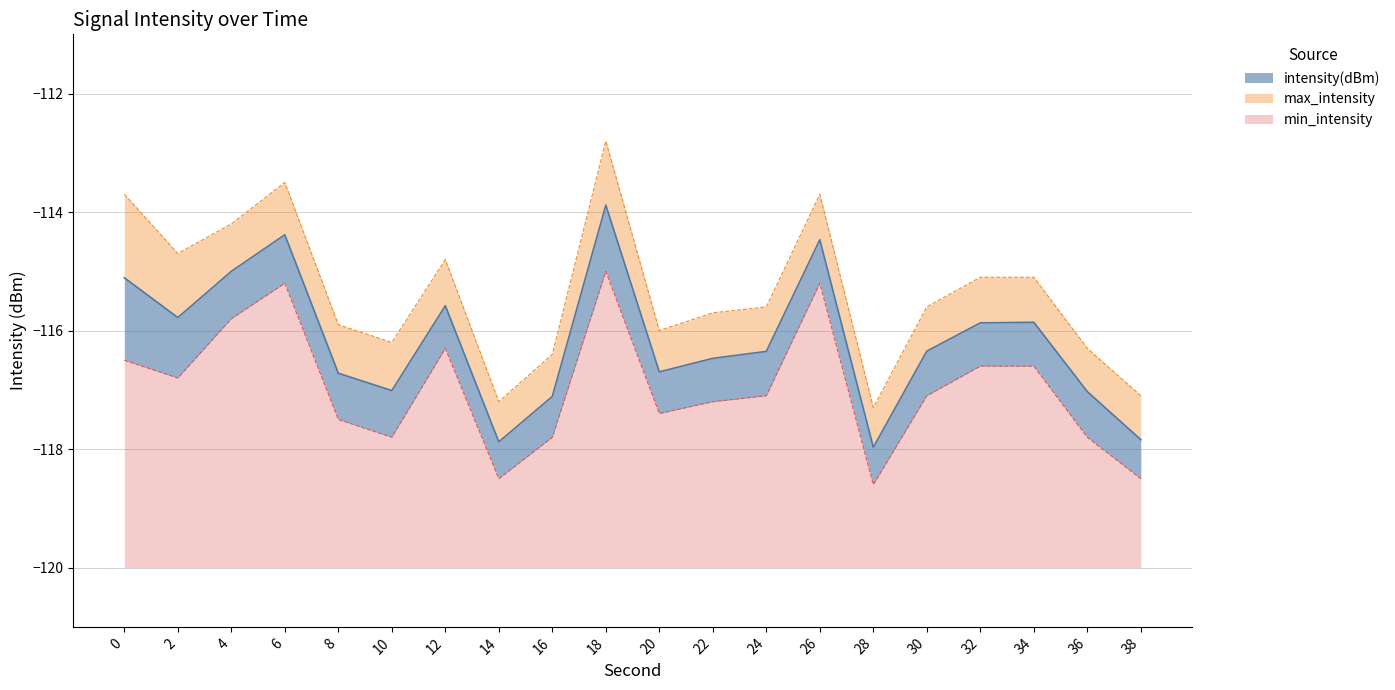

Which series has the largest range (max minus min)?

max_intensity